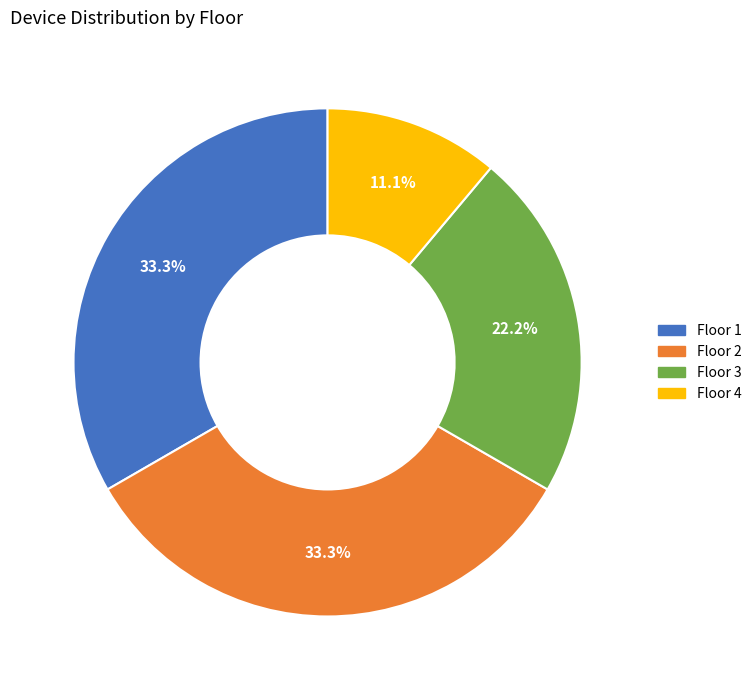

What percentage is the Floor 2 slice, to the nearest percent?

33%